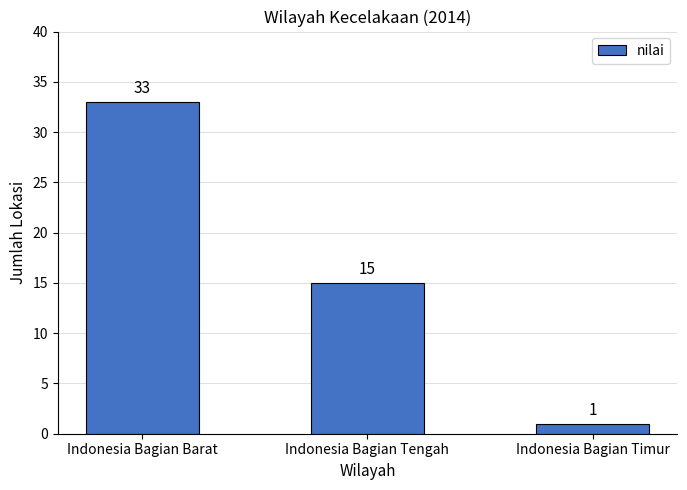

How many data points are less than 15?

1